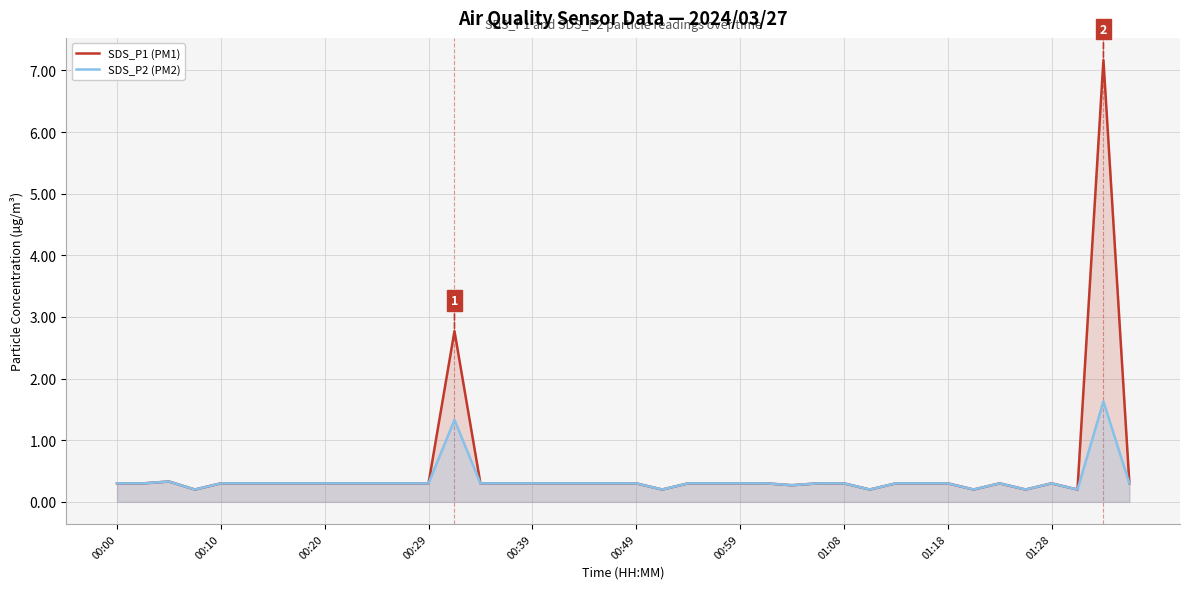

True or false: SDS_P1 (PM1) and SDS_P2 (PM2) cross at least once.

False